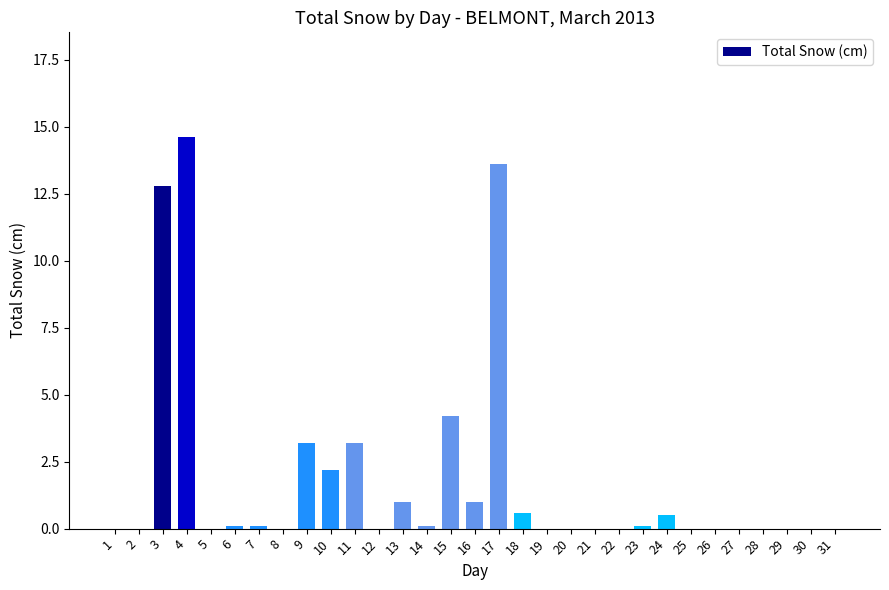

Reading right to left, list all the values displayed in this chart.

0.0	0.0	0.0	0.0	0.0	0.0	0.0	0.5	0.1	0.0	0.0	0.0	0.0	0.6	13.6	1.0	4.2	0.1	1.0	0.0	3.2	2.2	3.2	0.0	0.1	0.1	0.0	14.6	12.8	0.0	0.0